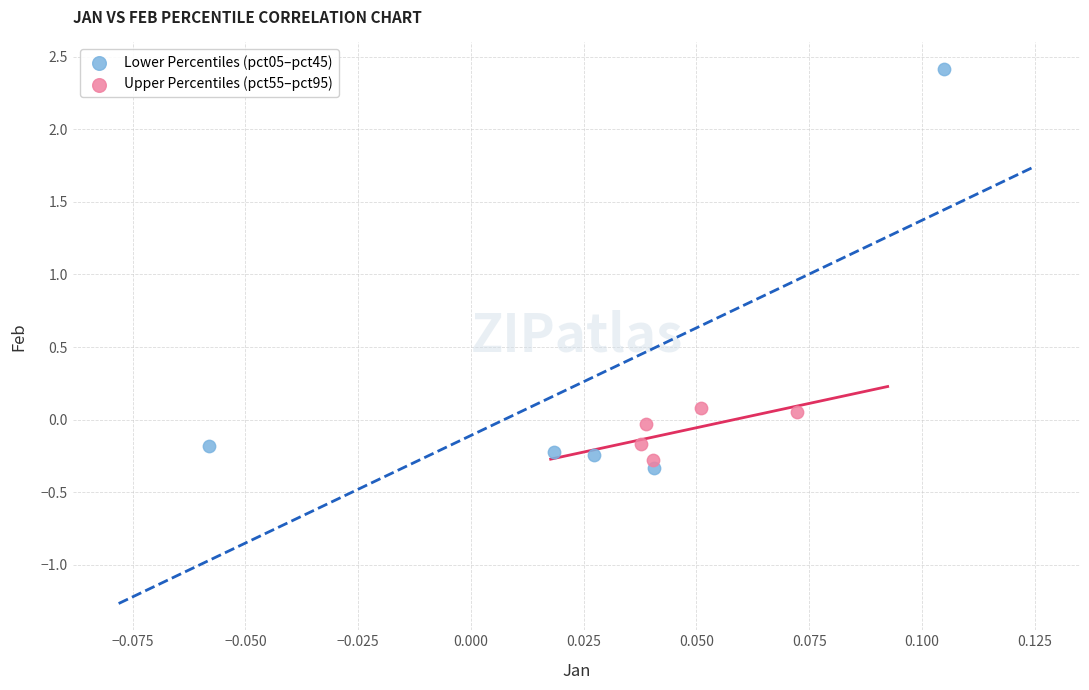

What are all the series names shown in the legend?

Lower Percentiles (pct05–pct45), Upper Percentiles (pct55–pct95)